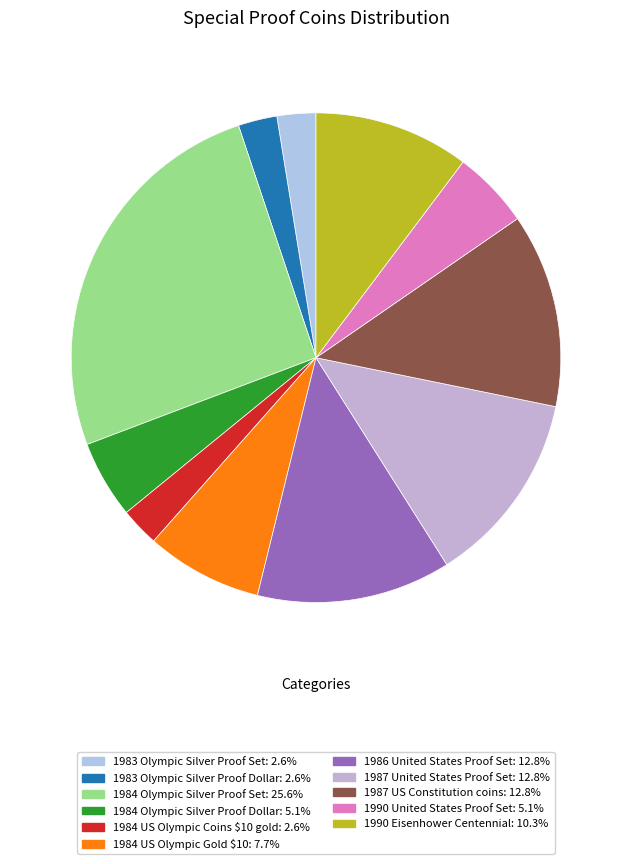

How many segments does this pie chart have?

11